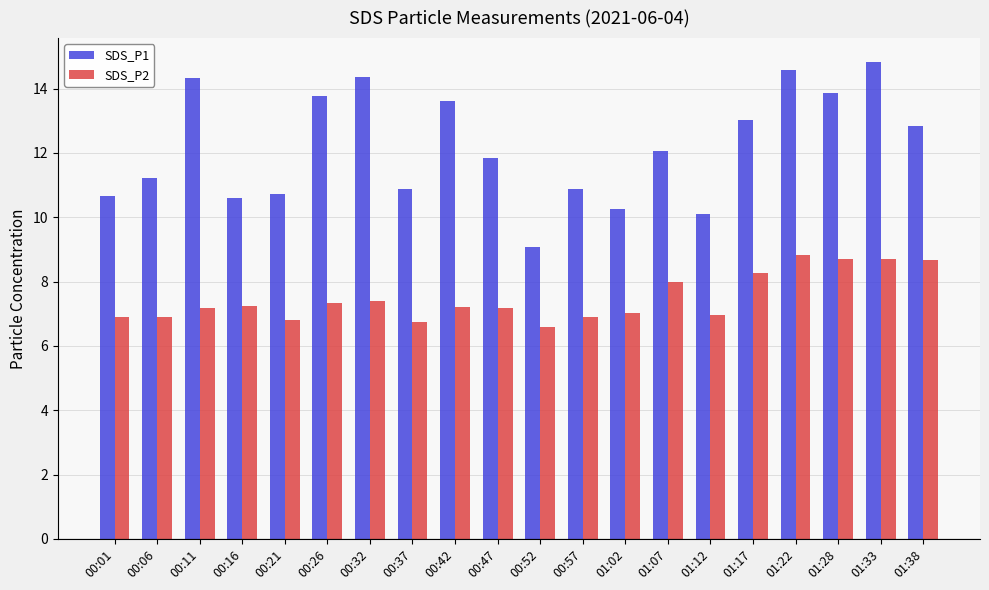

Does the chart contain stacked bars?

No